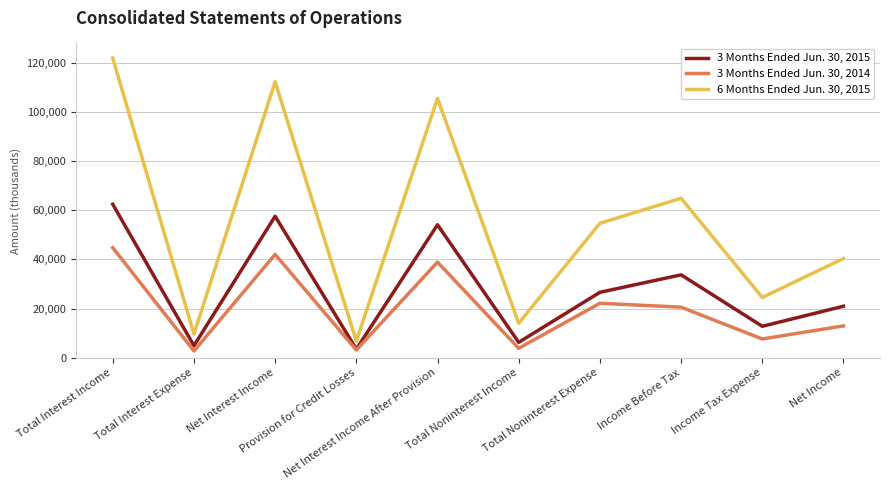

True or false: 3 Months Ended Jun. 30, 2015 has more than 2 interior local peaks.

True